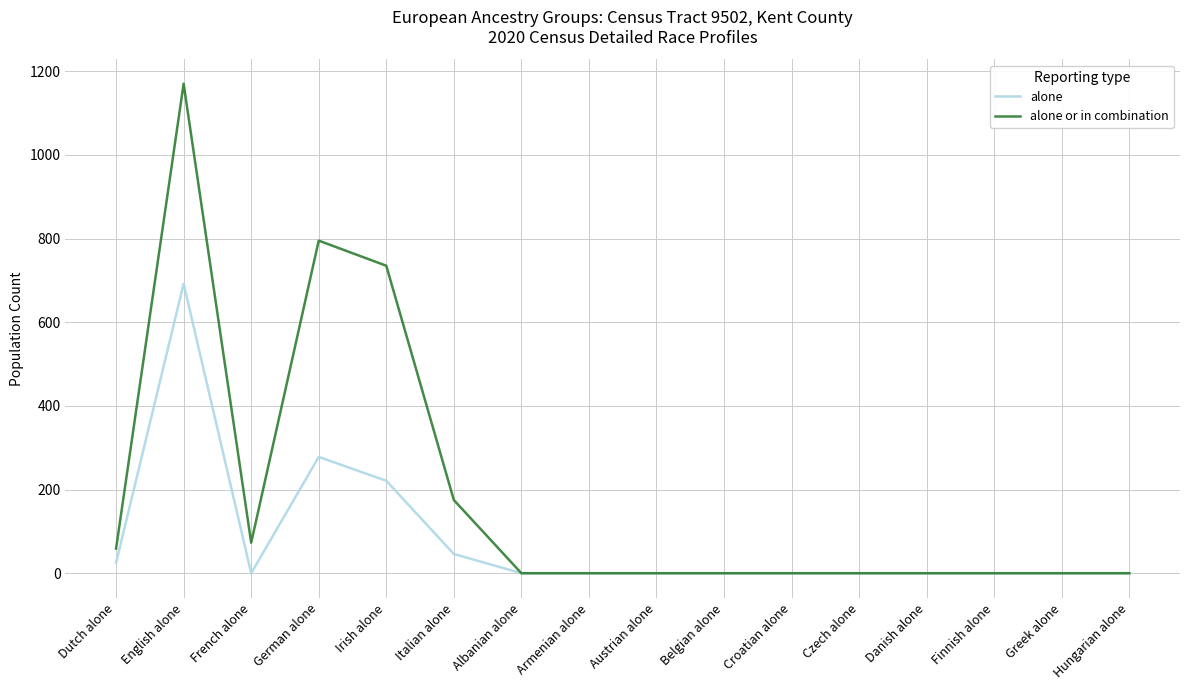

List the series in order of their overall mean, lowest first.

alone, alone or in combination